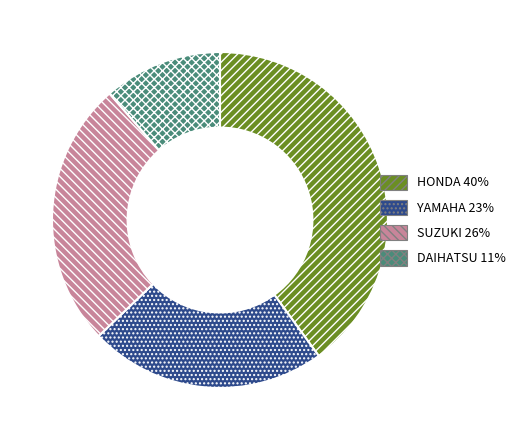

Is it true that DAIHATSU is 11% of the pie?

True